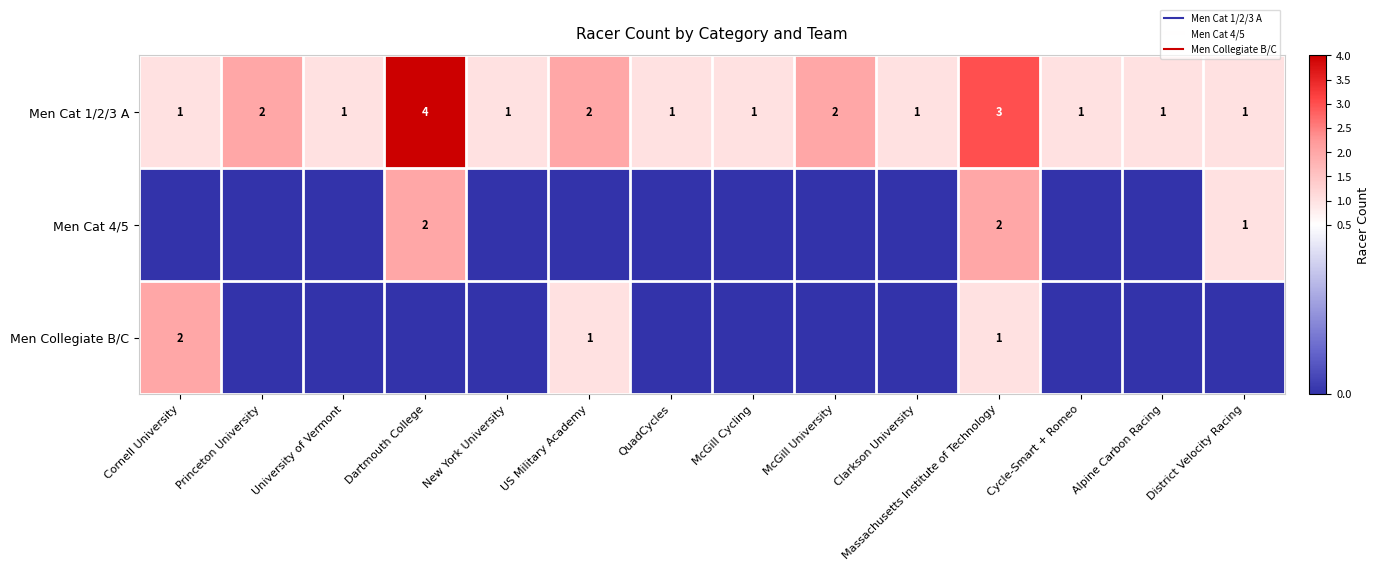

What is the sum of all Men Cat 4/5 values?

5